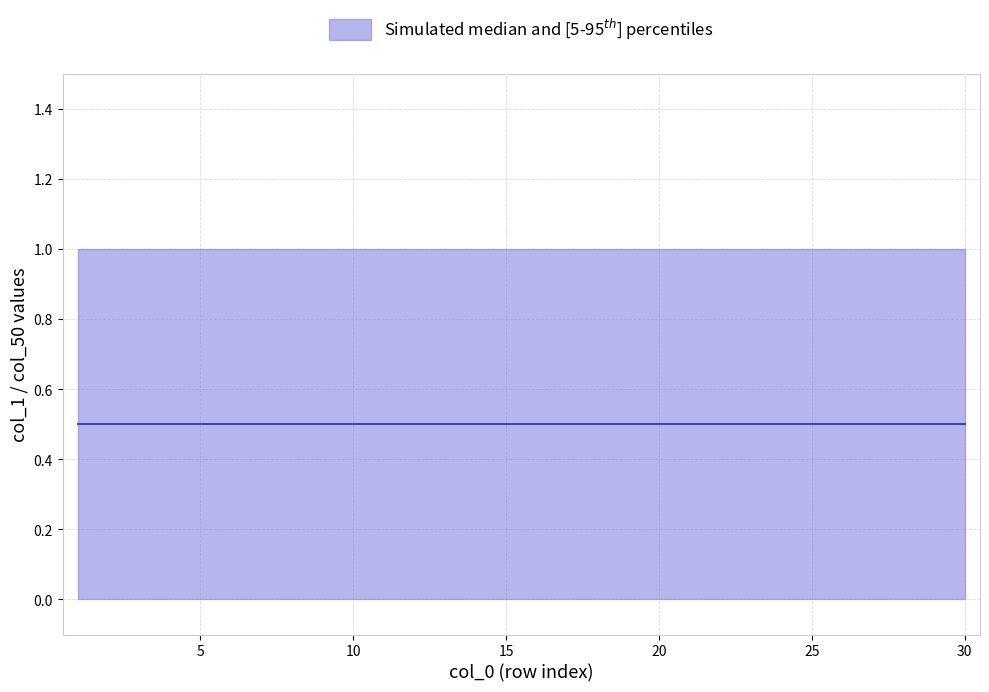

What is the average value of the upper series?

1